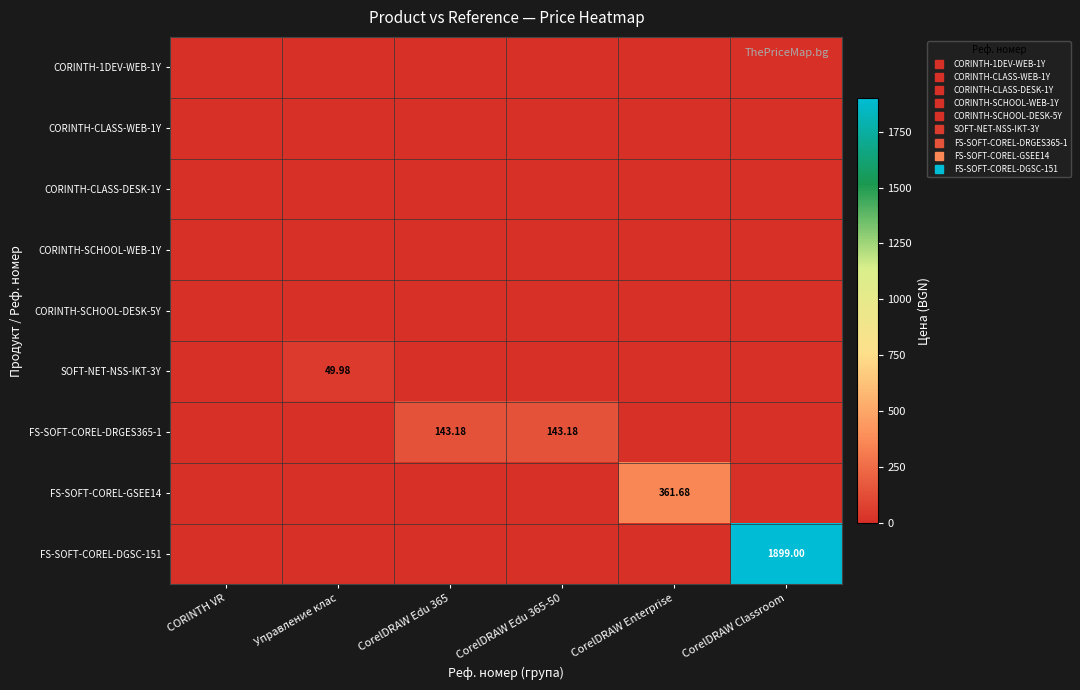

Is the value of CORINTH-1DEV-WEB-1Y at CorelDRAW Edu 365-50 greater than the value of FS-SOFT-COREL-DRGES365-1 at CorelDRAW Edu 365?

No